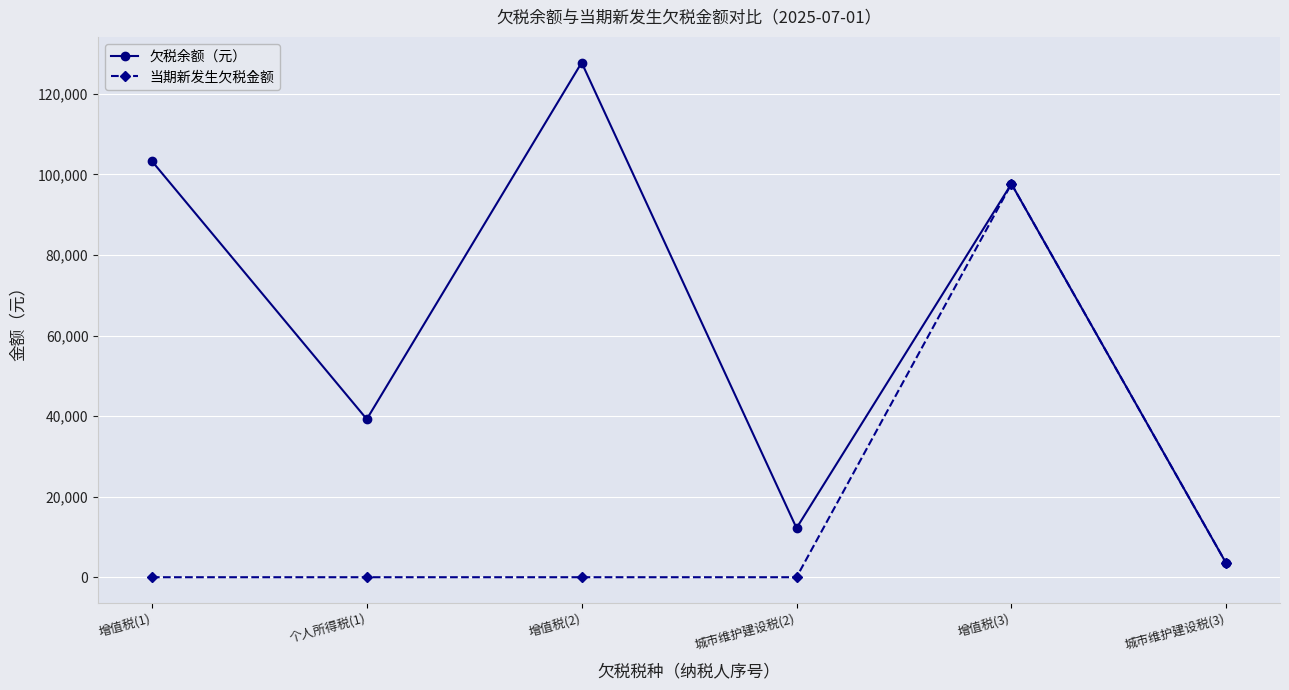

True or false: 欠税余额（元） has more than 1 points higher than both neighbors.

True